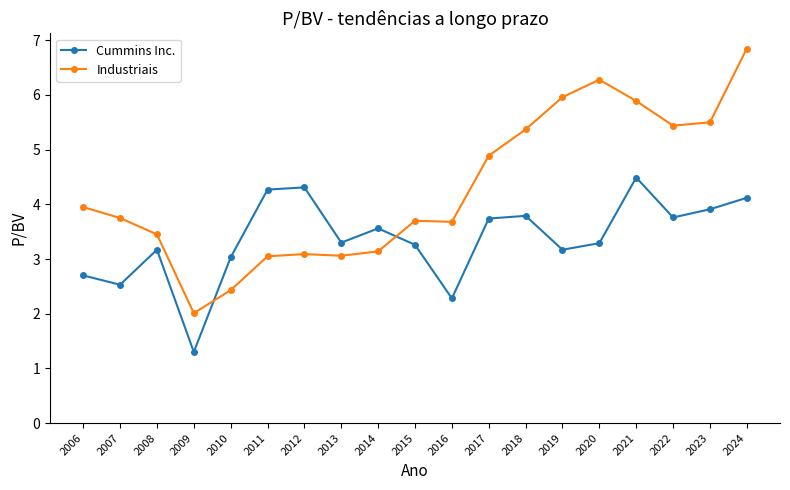

What is the average value of the Industriais series?

4.3